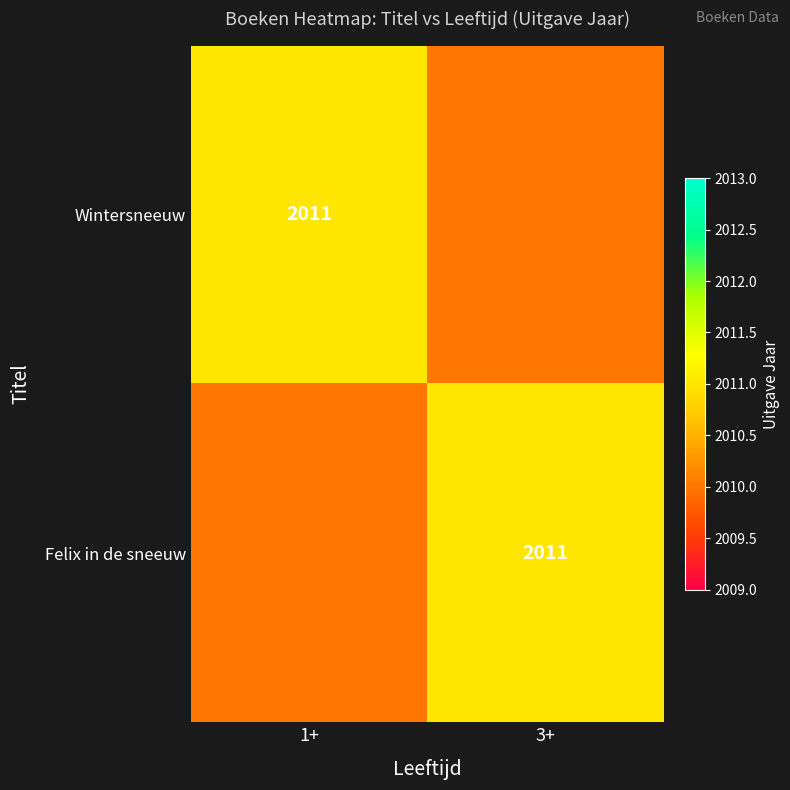

Is it true that Wintersneeuw equals 2011 at 1+?

True